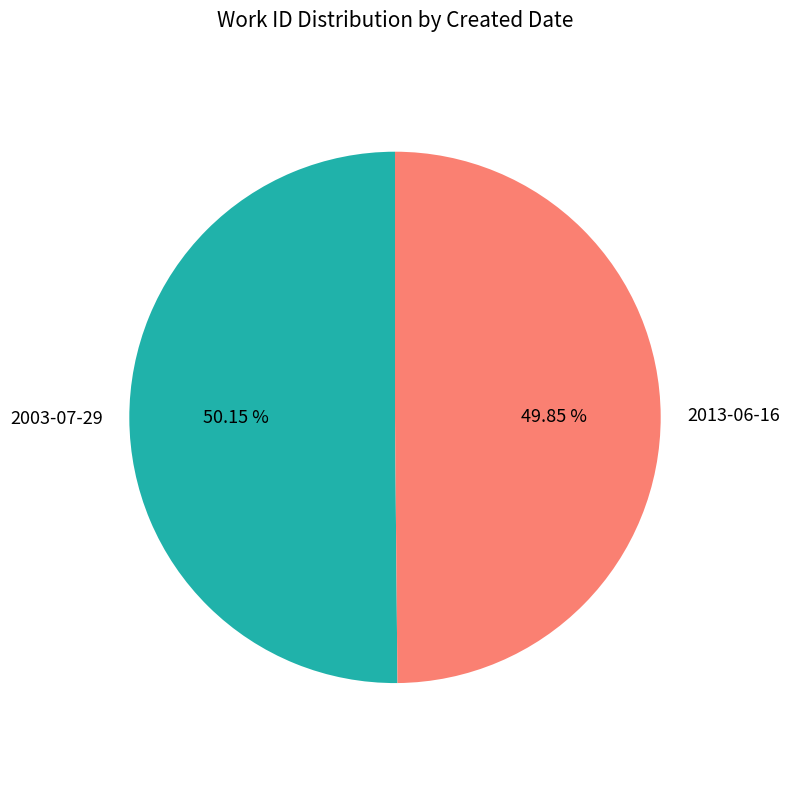

To the nearest percent, what percentage of the pie is 2013-06-16?

50%